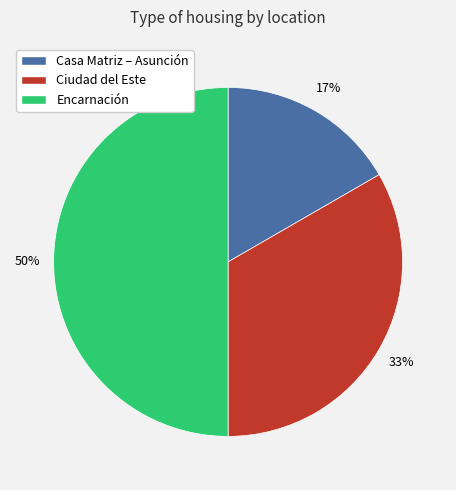

Is Ciudad del Este the majority of the pie?

No